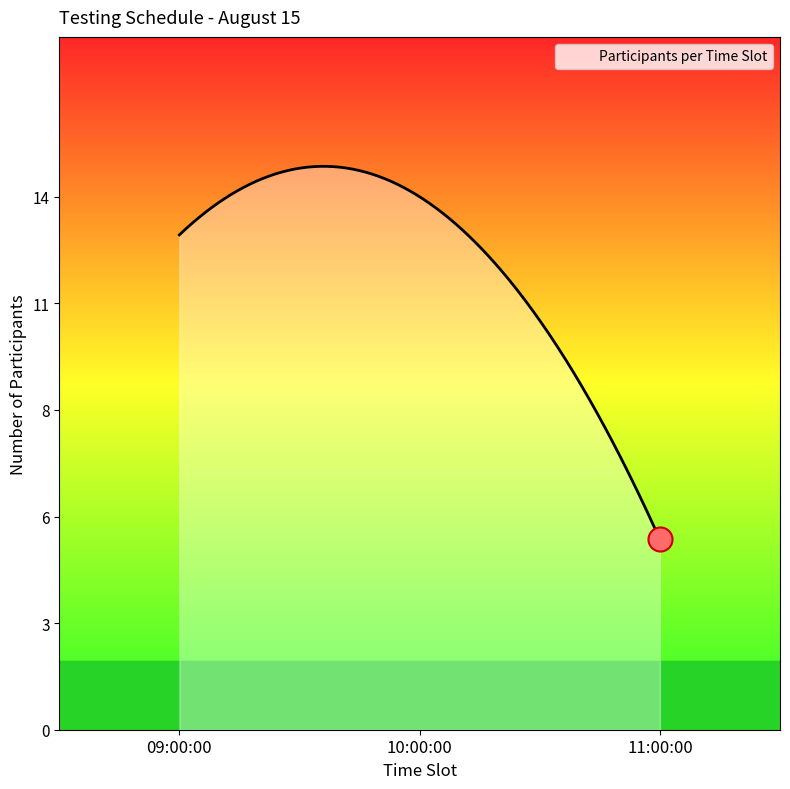

Is this an area chart (filled region under the line)?

Yes